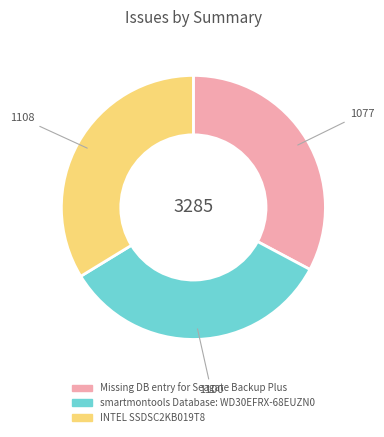

Does INTEL SSDSC2KB019T8 account for over 50% of the chart?

No